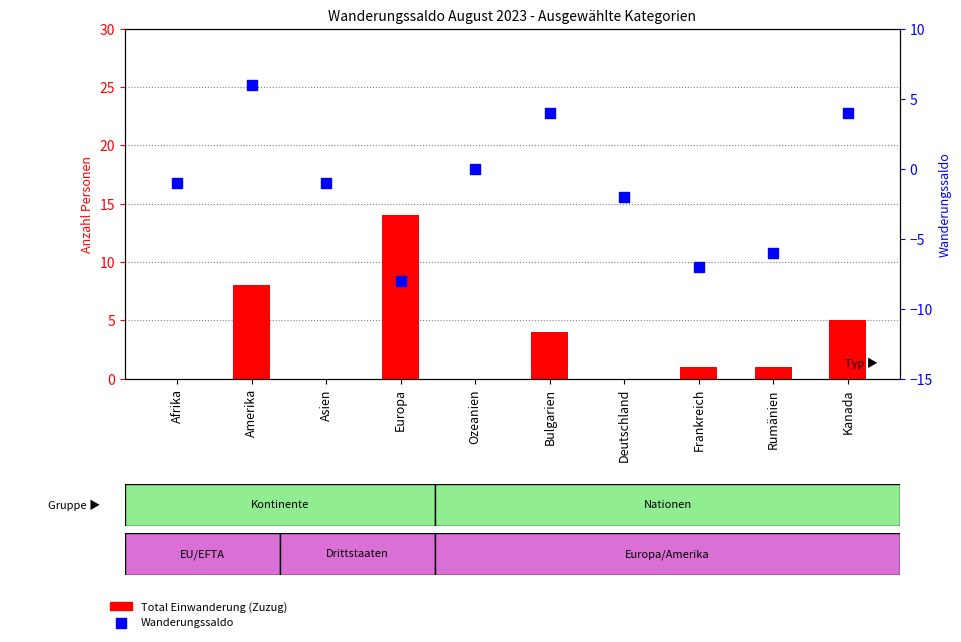

Which series has the largest total across all categories?

Total Einwanderung (Zuzug)